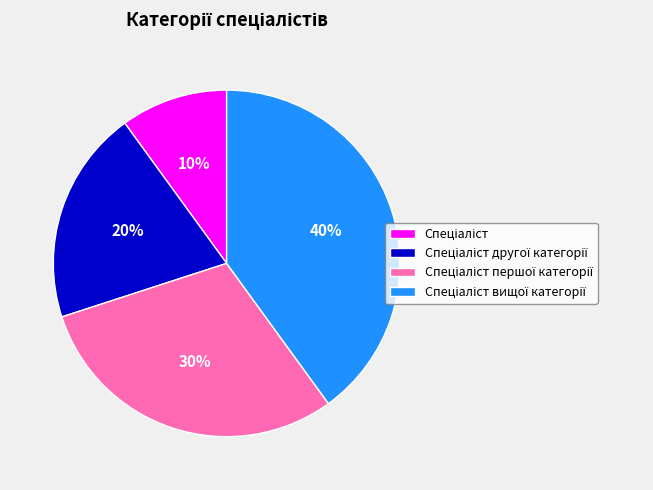

Is there any slice that represents more than half of the pie?

No